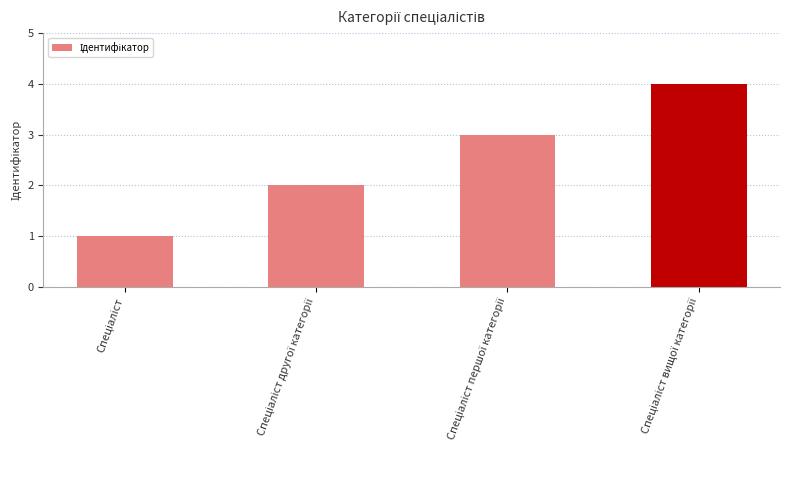

What is the greatest value displayed?

4